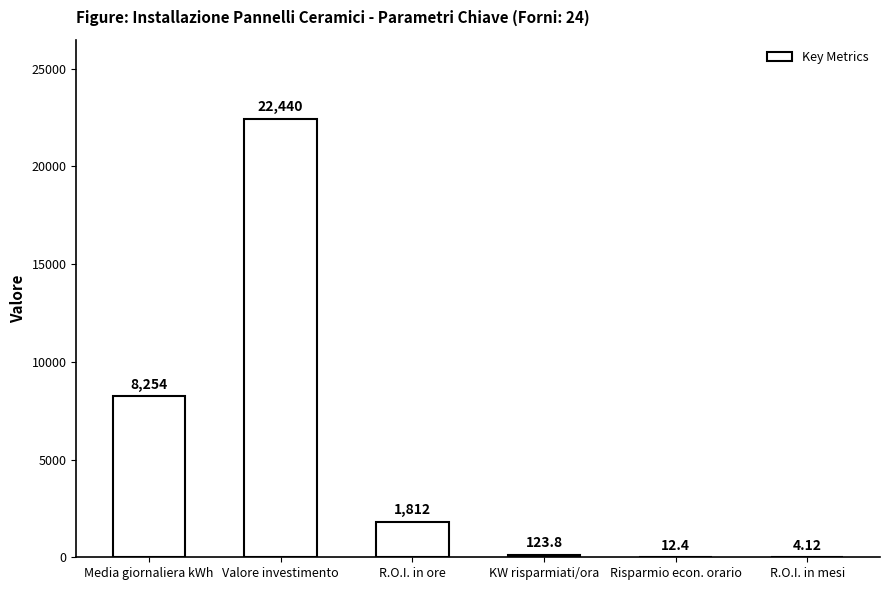

At which label is the value closest to 11222?

Media giornaliera kWh